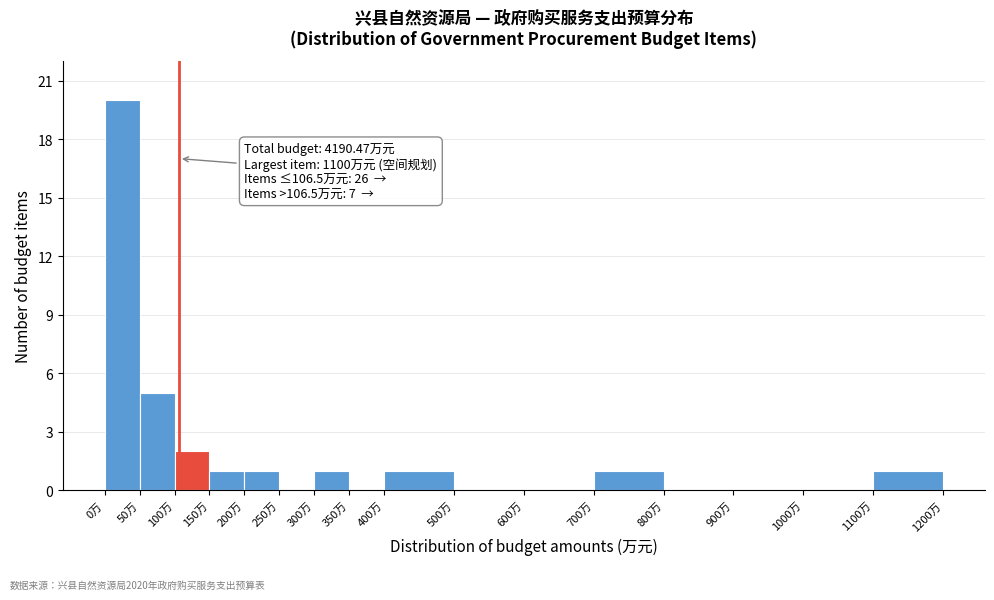

Which range on the x-axis has the tallest bar?

0 to 50